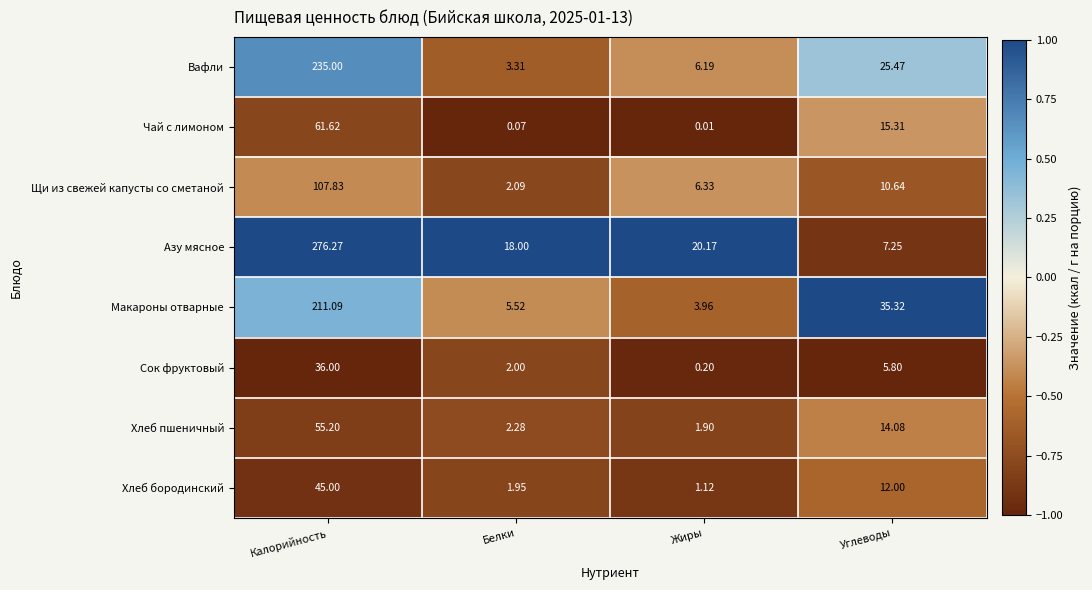

What is the total value across all series at Белки?

35.2